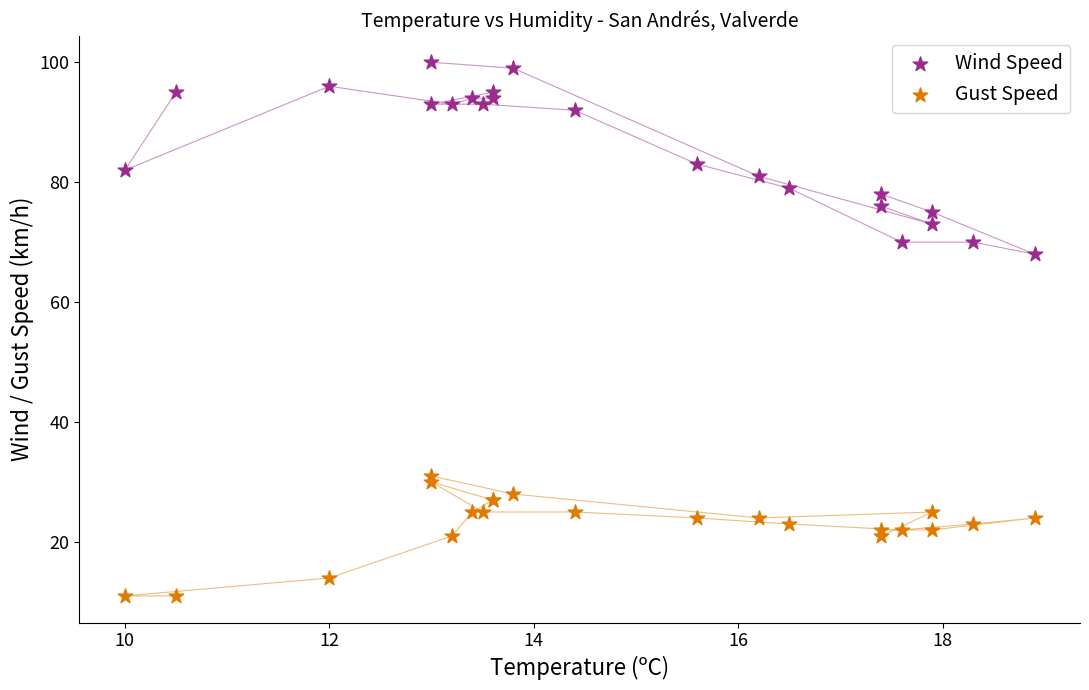

In the Wind Speed series, what Y value is closest to 84?

83